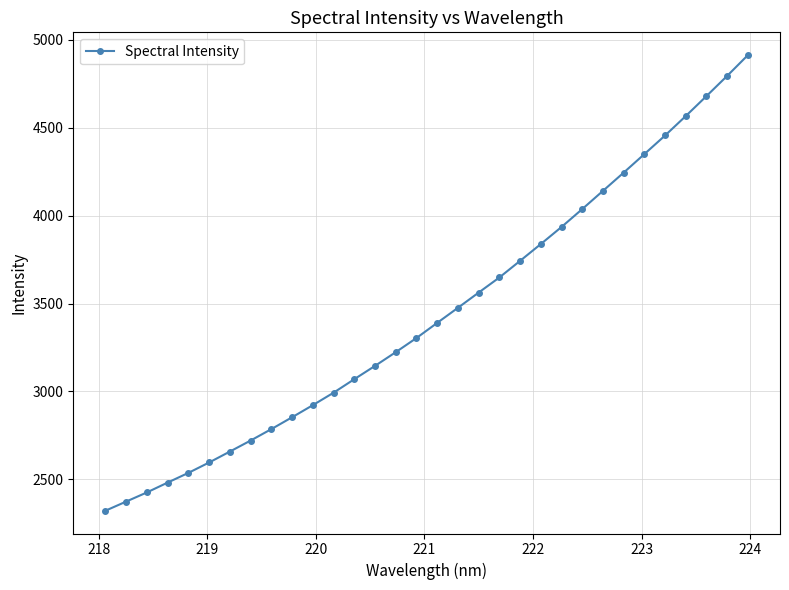

What is the sum of all values?

110183.1